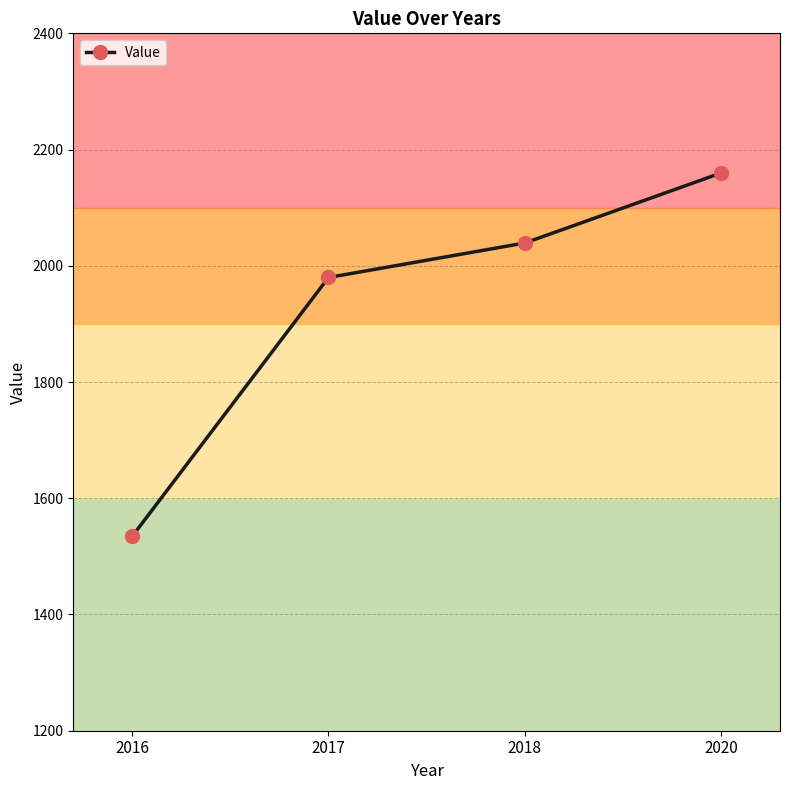

Reading left to right, transcribe all the data shown in this chart.

2016=1534.4	2017=1979.9	2018=2039.2	2020=2159.7